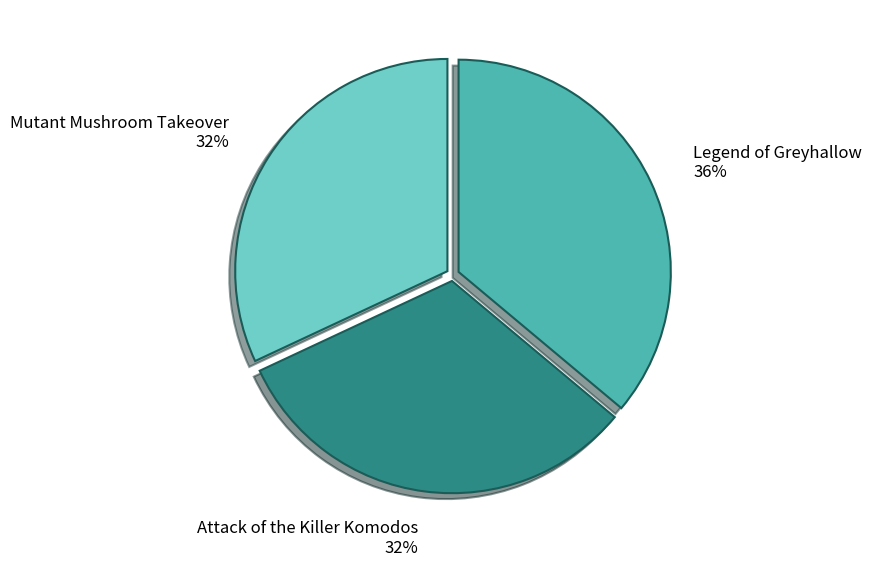

Is there a majority slice in this chart?

No